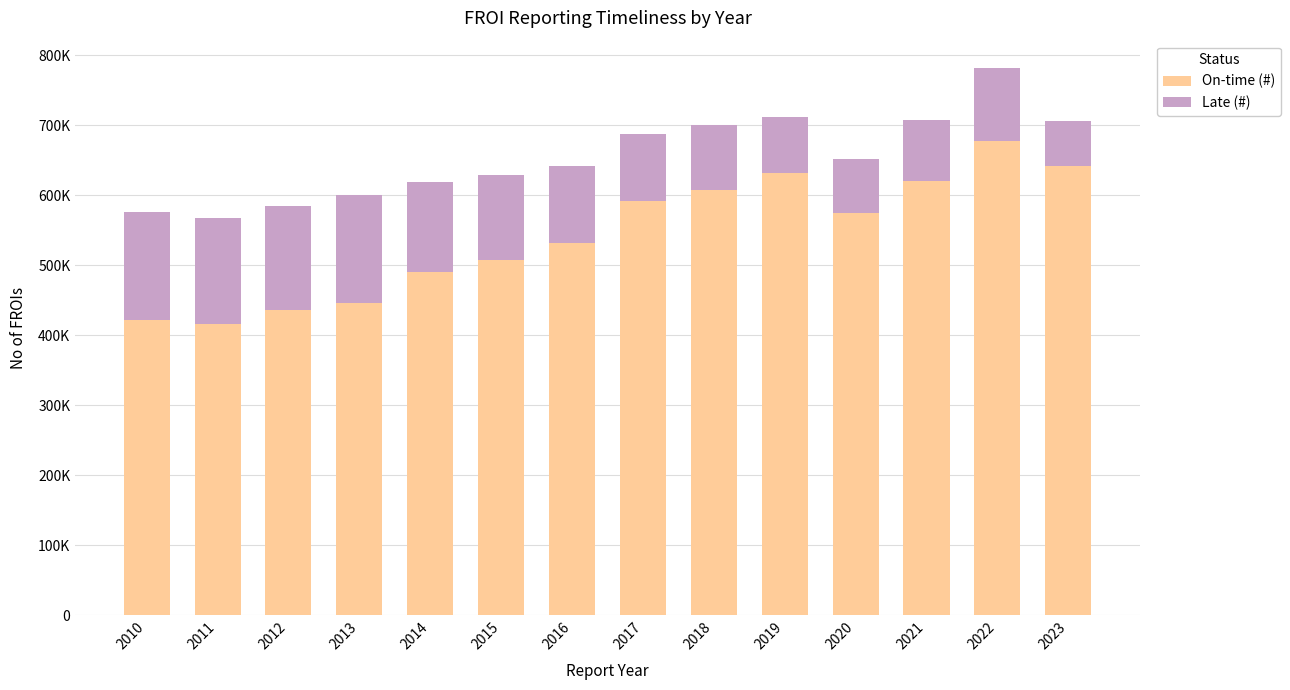

What are all the series names shown in the legend?

On-time (#), Late (#)